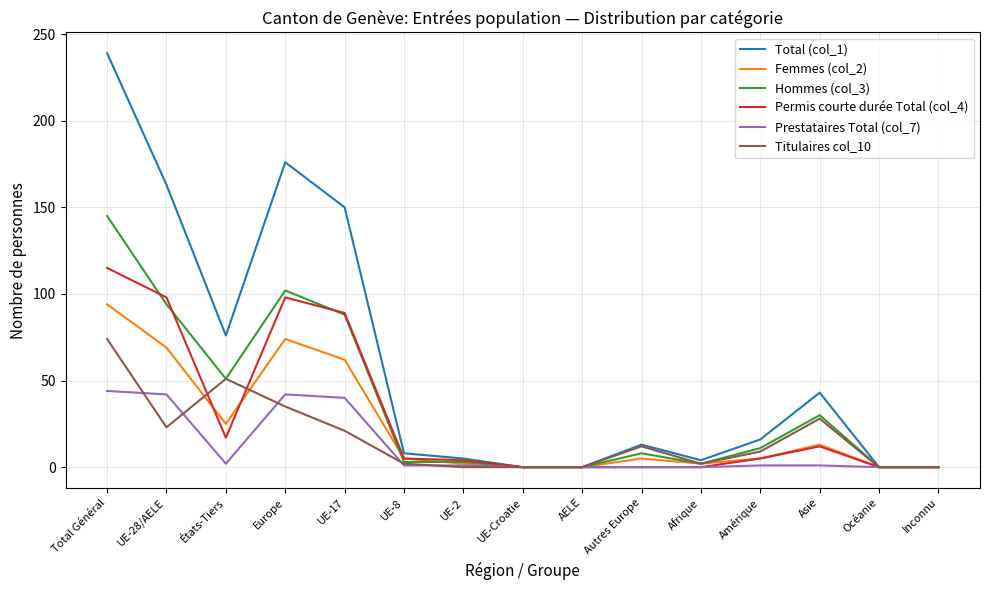

Is the value of Hommes (col_3) at UE-Croatie greater than the value of Femmes (col_2) at Amérique?

No